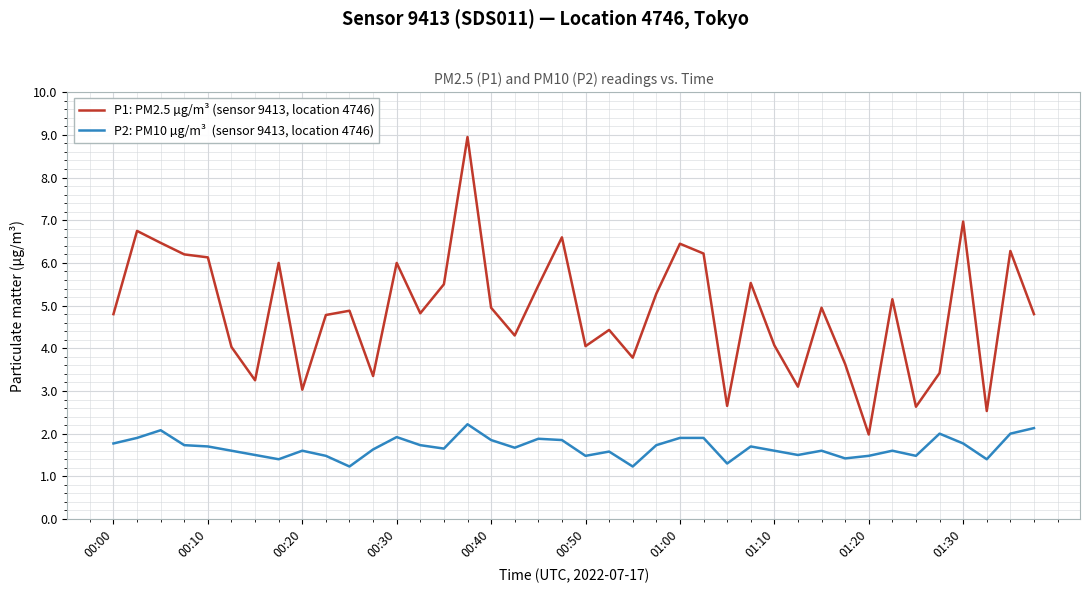

How many series are shown in this chart?

2